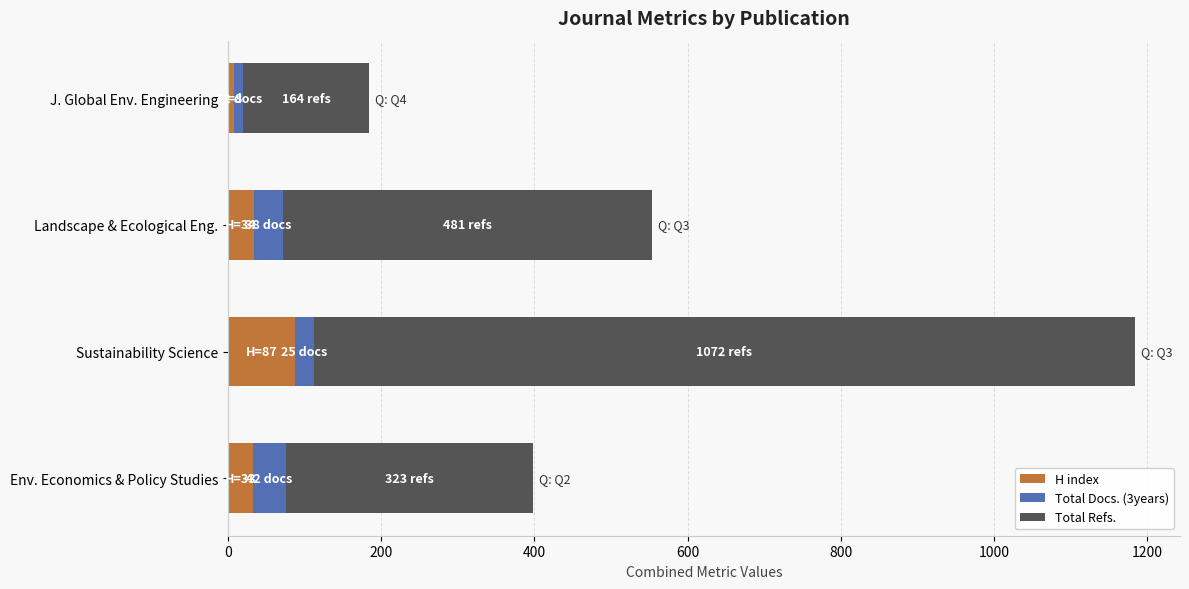

True or false: H index has a value of 152 at Sustainability Science.

False